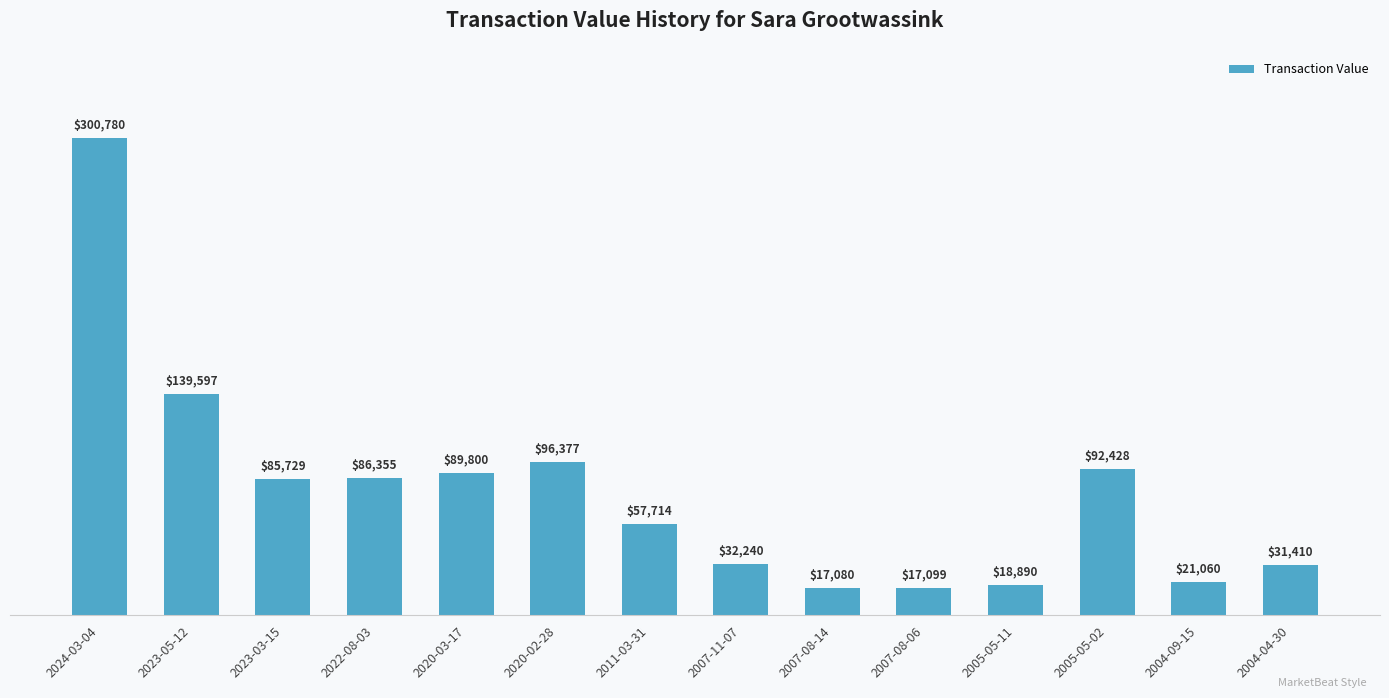

What is the difference between the values at 2005-05-02 and 2024-03-04?

208352